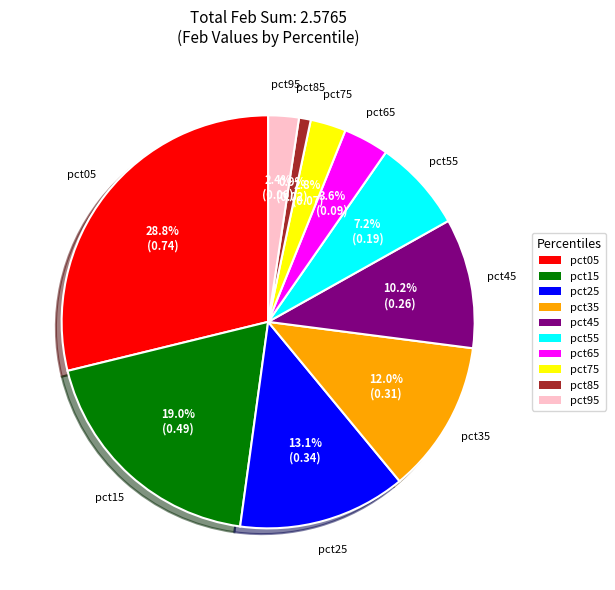

Which category has the smallest portion of the pie?

pct85